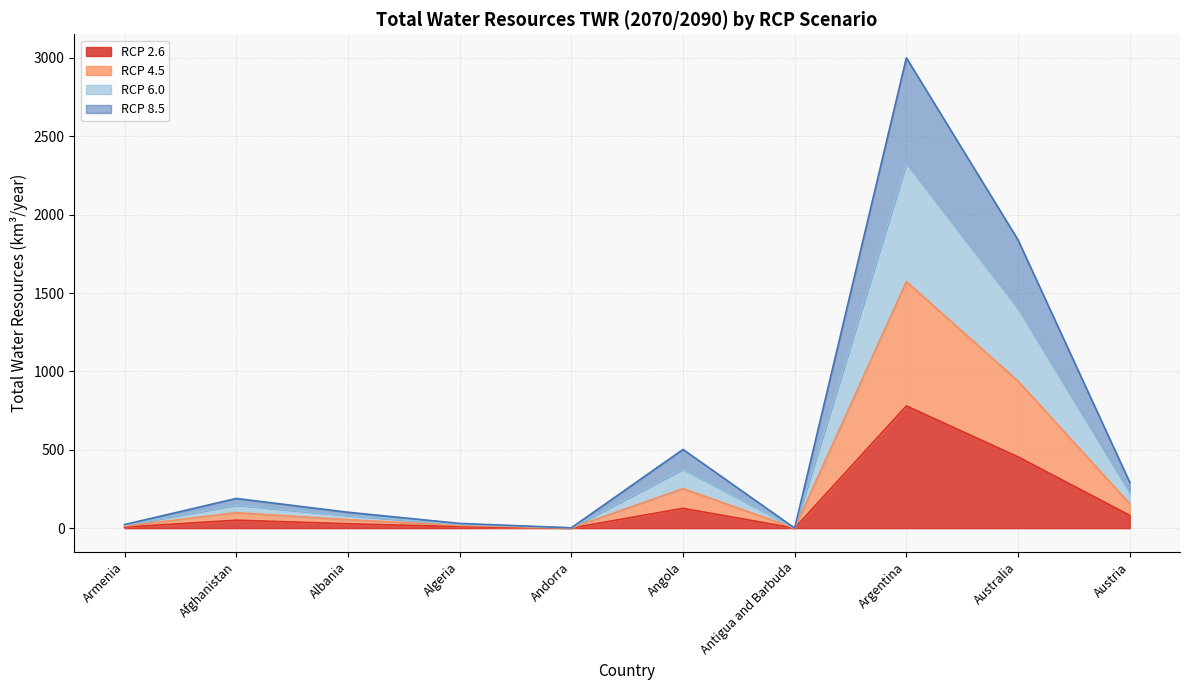

True or false: RCP 8.5 and RCP 2.6 cross at least once.

False